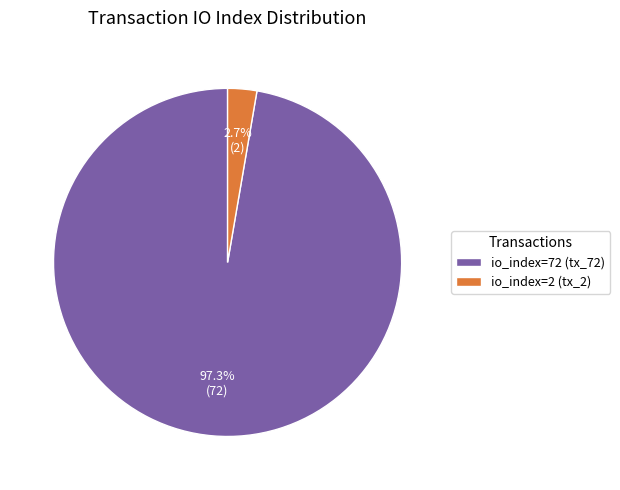

How many slices are in this pie chart?

2